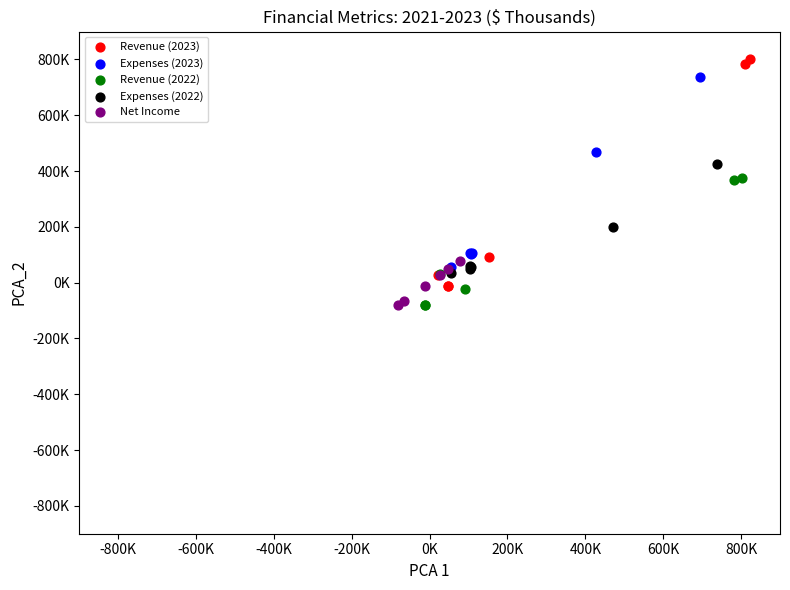

Which series contains the highest Y value?

Revenue (2023)